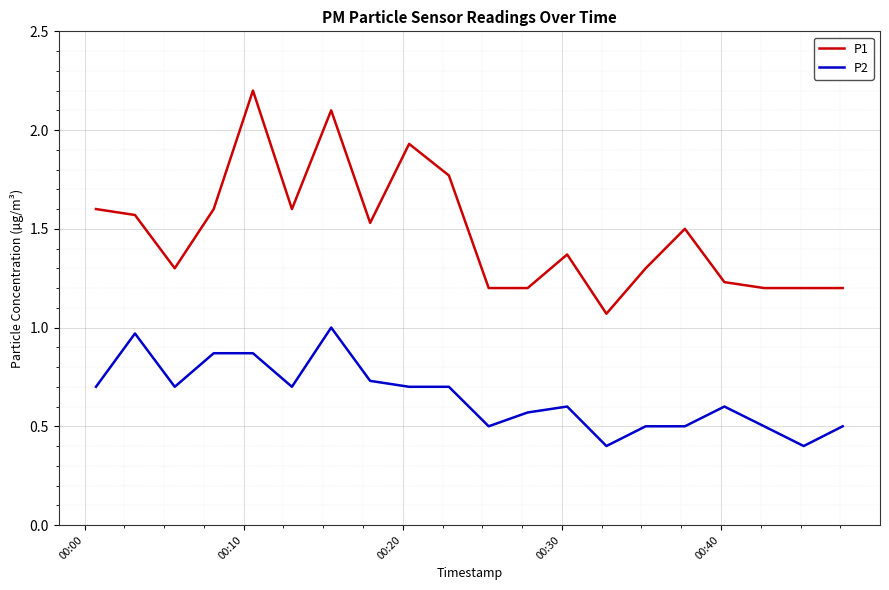

What is the minimum value for P2?

0.4